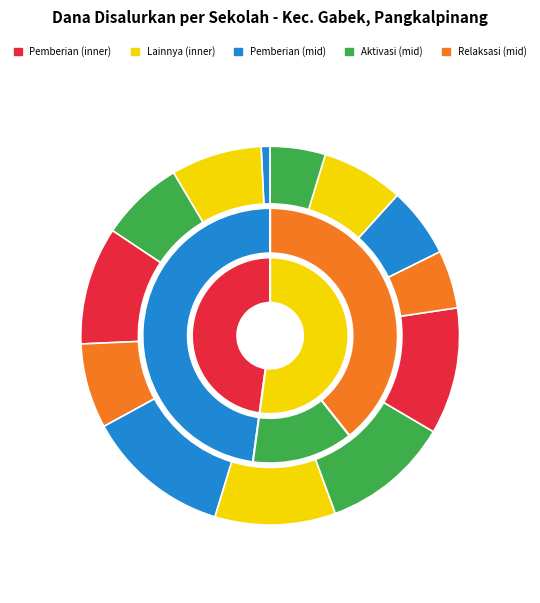

Do SD NEGERI 44 and SD NEGERI 62 together represent more than half of the pie?

No